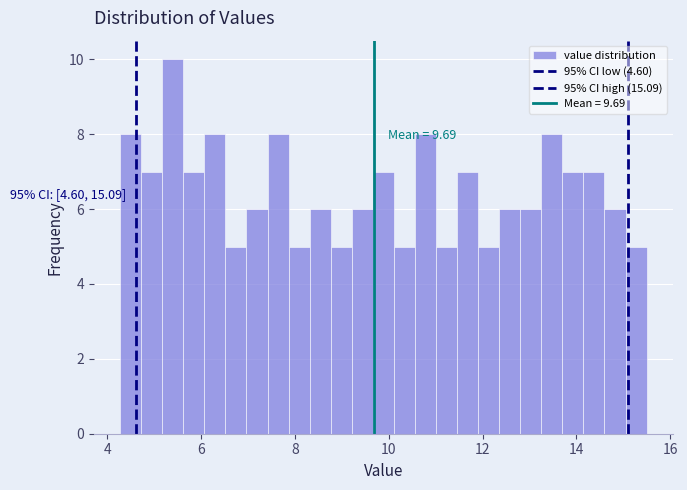

Around what value on the x-axis is the tallest bar? Give the approximate position of its centre, as read against the axis.

5.4